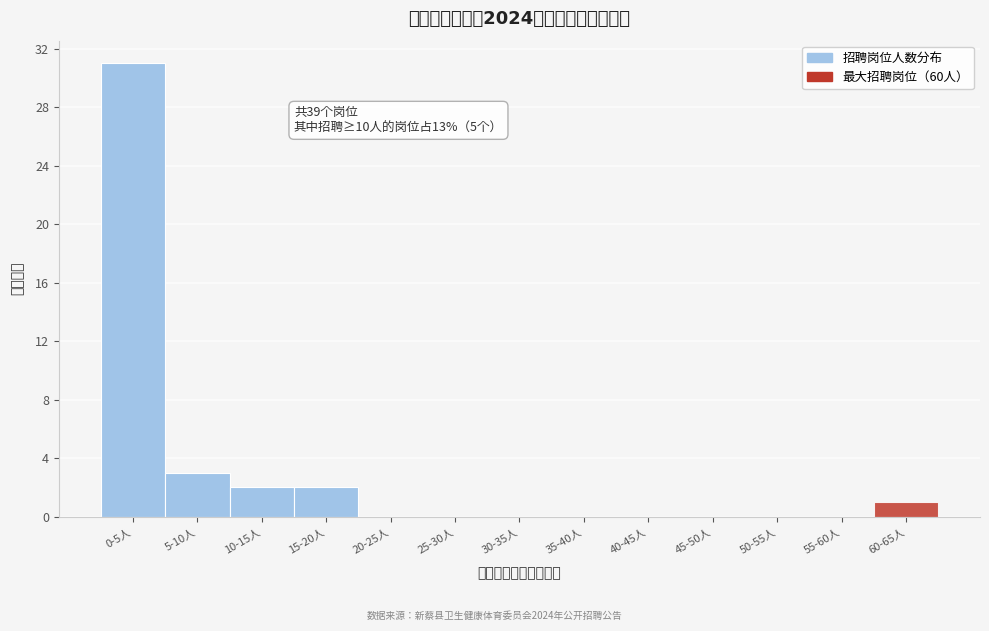

Reading right to left, what are all the values shown in this chart?

60-65人=1	55-60人=0	50-55人=0	45-50人=0	40-45人=0	35-40人=0	30-35人=0	25-30人=0	20-25人=0	15-20人=2	10-15人=2	5-10人=3	0-5人=31